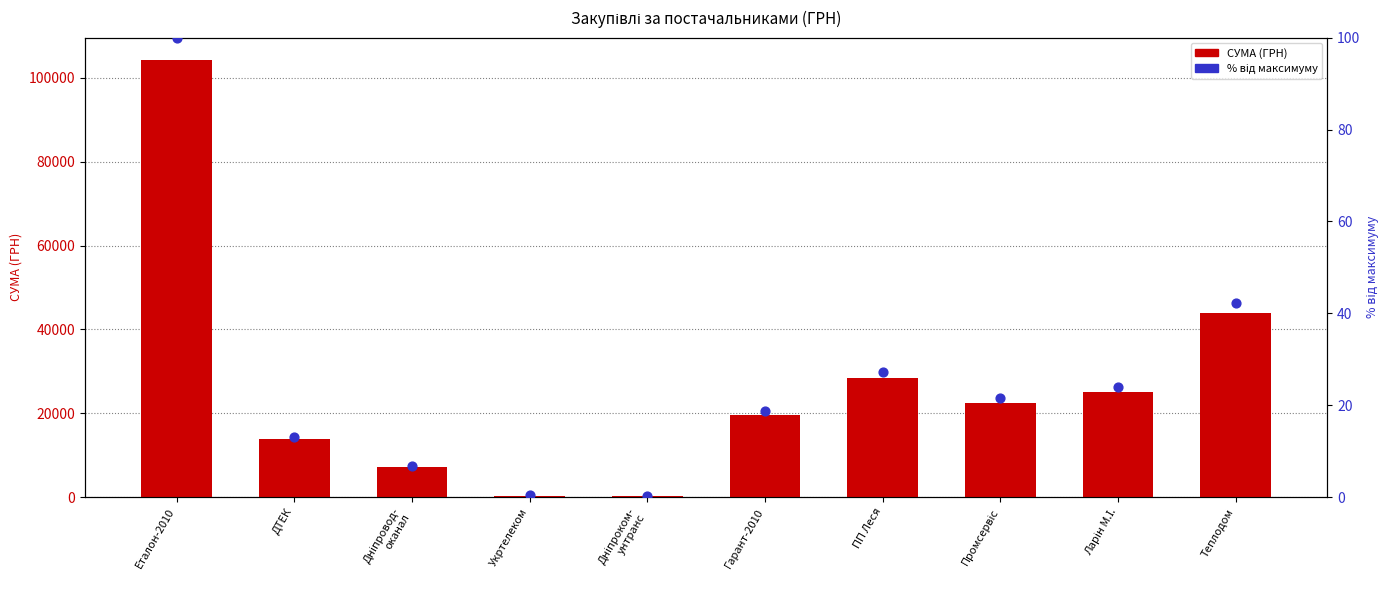

Which series has the largest Y range (max minus min)?

СУМА (ГРН)